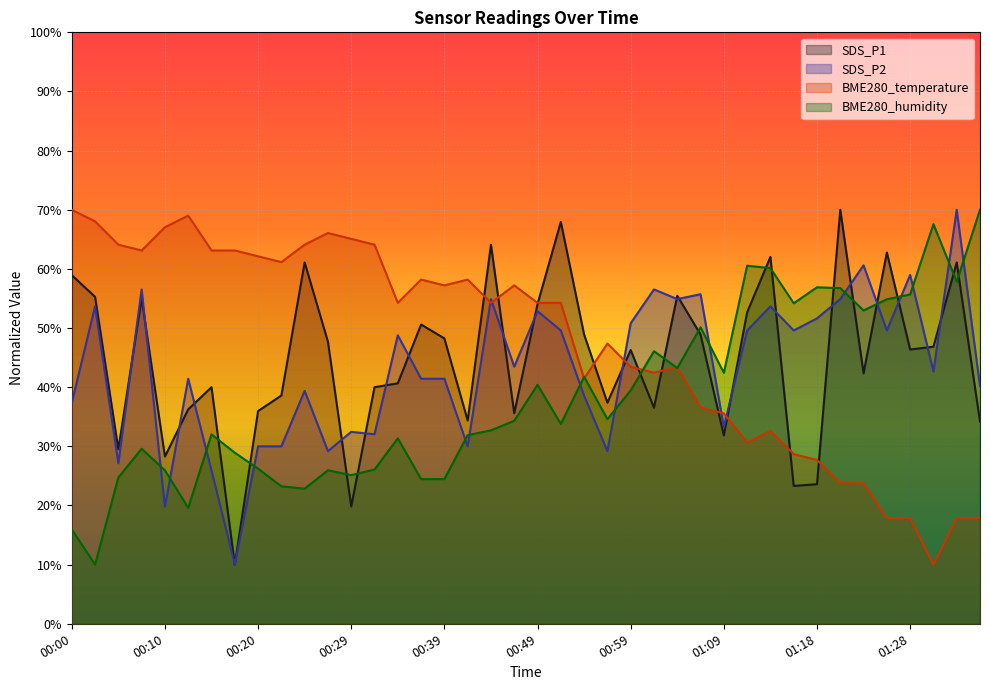

Between 00:07 and 00:59, which is larger?

00:07